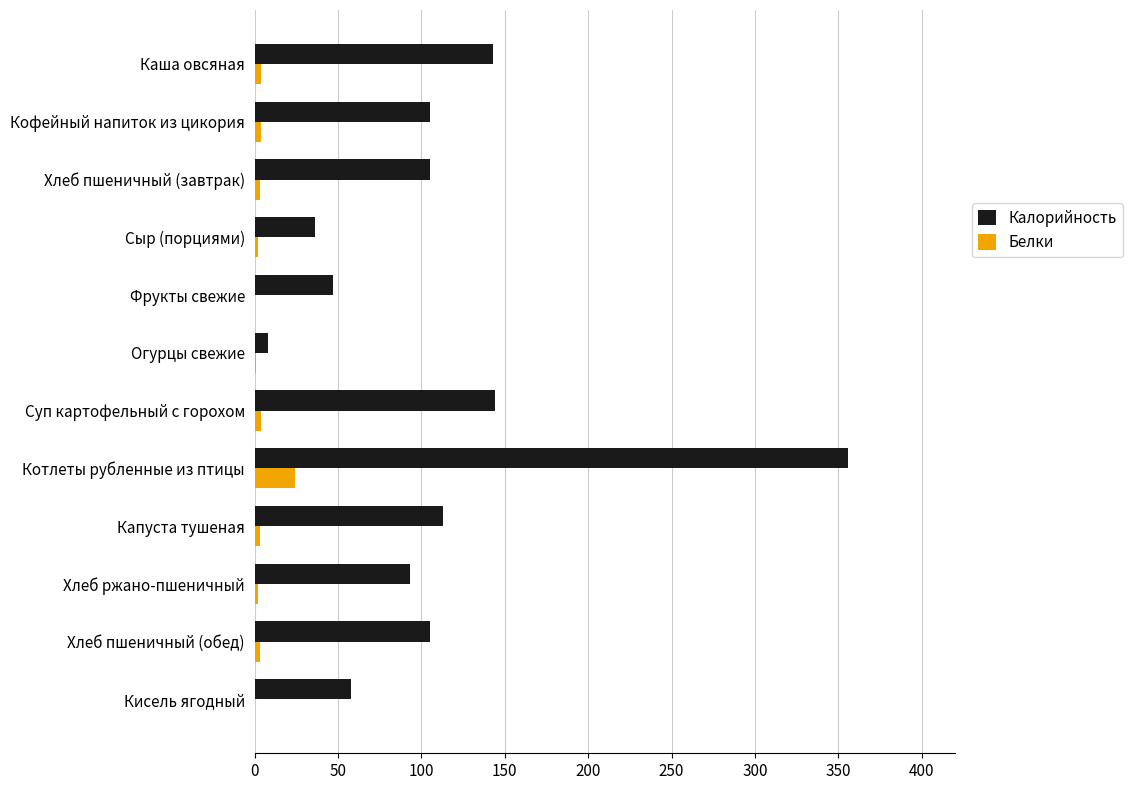

What are all the series names shown in the legend?

Калорийность, Белки